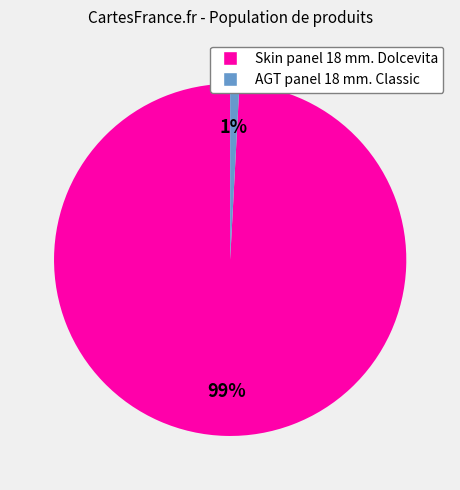

Is there a majority slice in this chart?

Yes